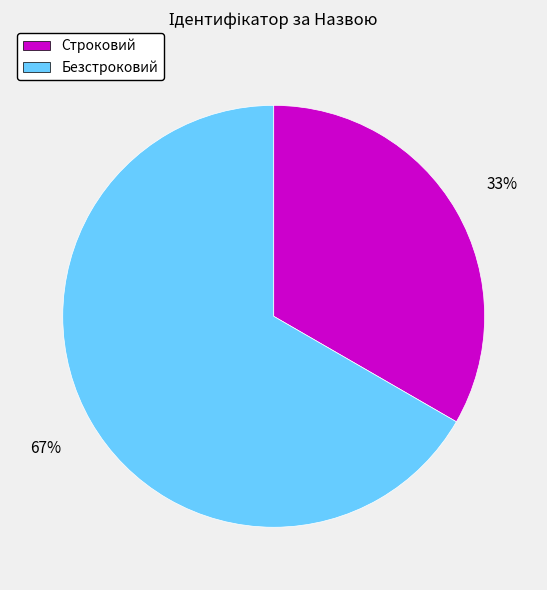

Is it true that Строковий is 33% of the pie?

True